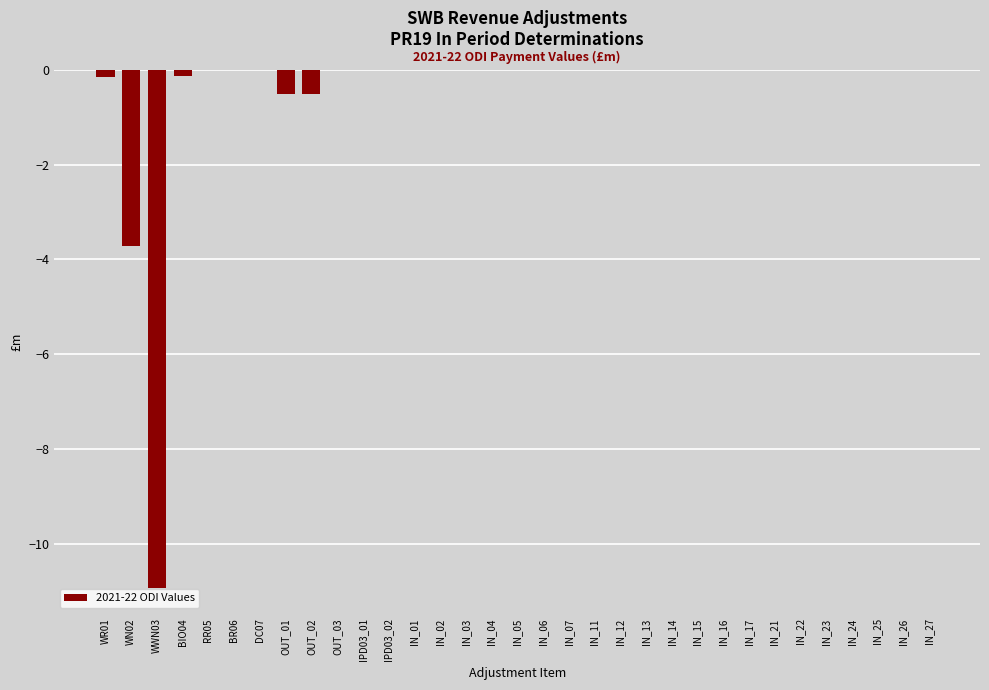

At which label is the value closest to -5?

WN02